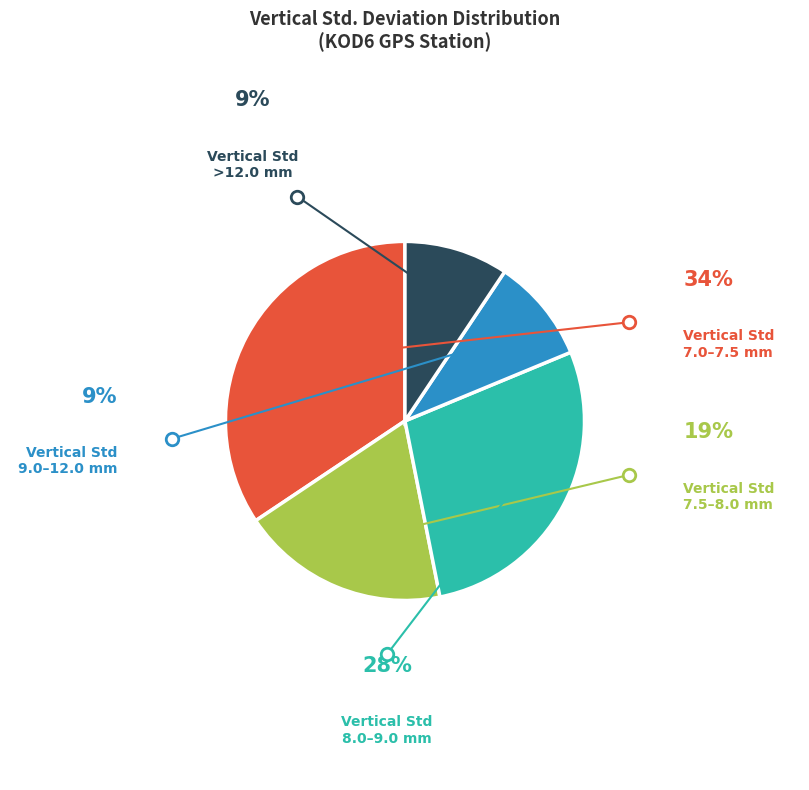

The 8.0–9.0 slice represents 34% of the pie. True or false?

False